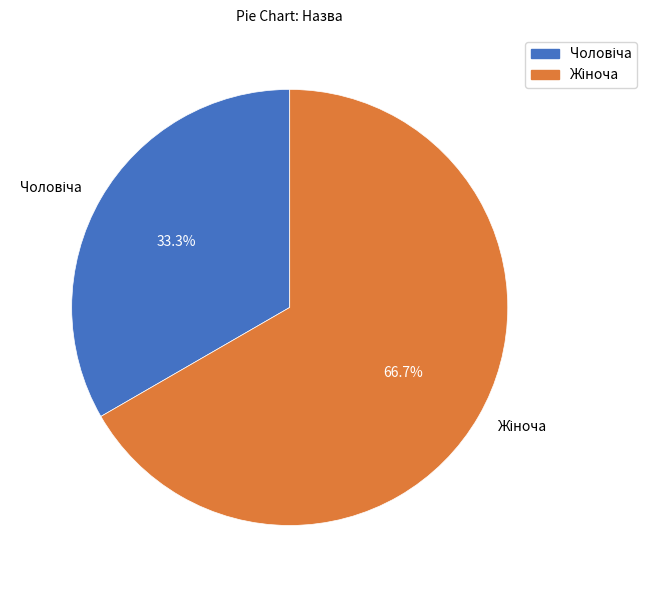

Does any single category account for the majority?

Yes